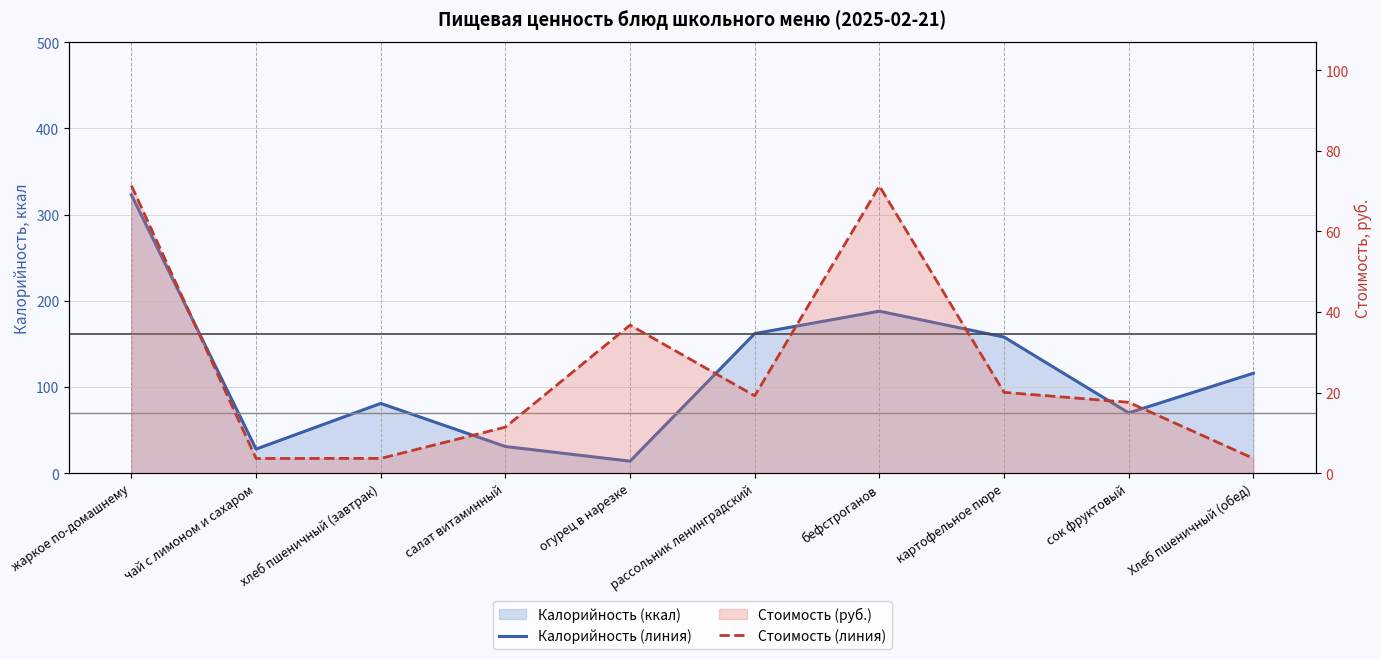

List the labels in order of Калорийность (линия) value, largest first.

жаркое по-домашнему, бефстроганов, рассольник ленинградский, картофельное пюре, Хлеб пшеничный (обед), хлеб пшеничный (завтрак), сок фруктовый, салат витаминный, чай с лимоном и сахаром, огурец в нарезке